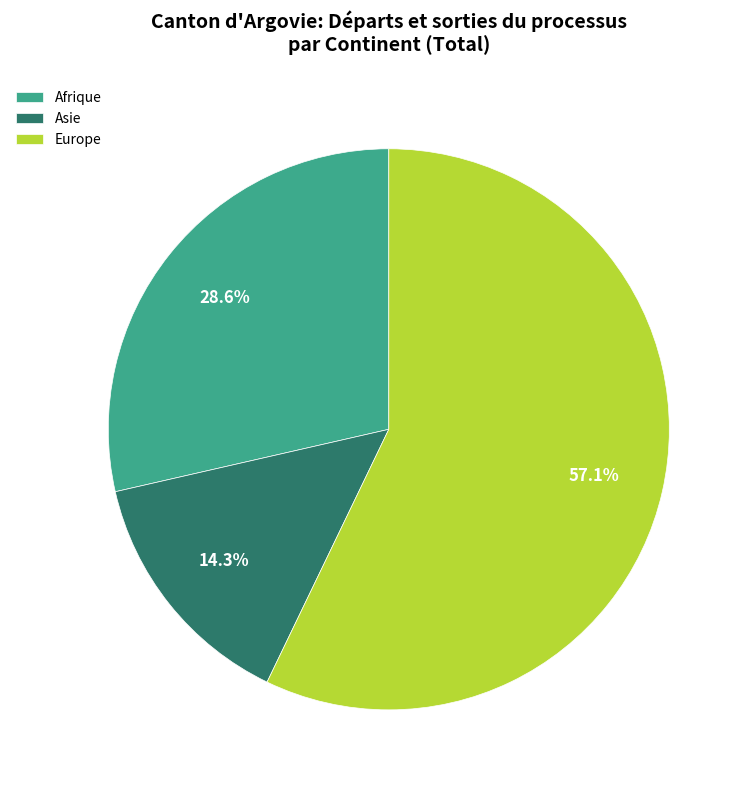

Count the number of slices in the pie.

3